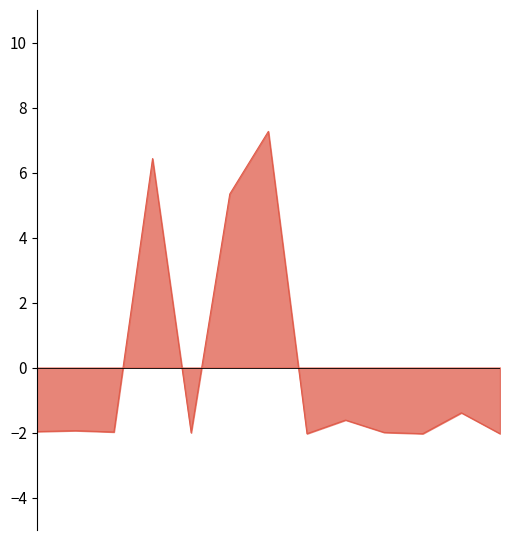

What is the minimum value shown in the chart?

-2.0